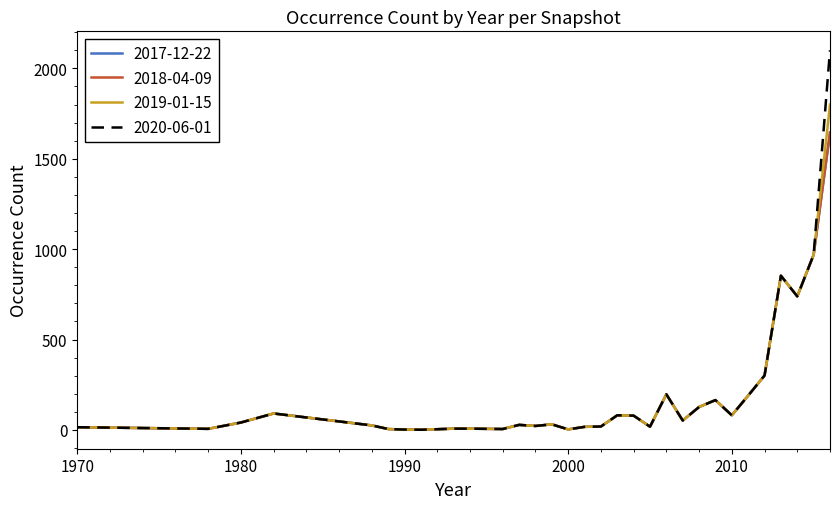

Does the chart have visible grid lines?

No